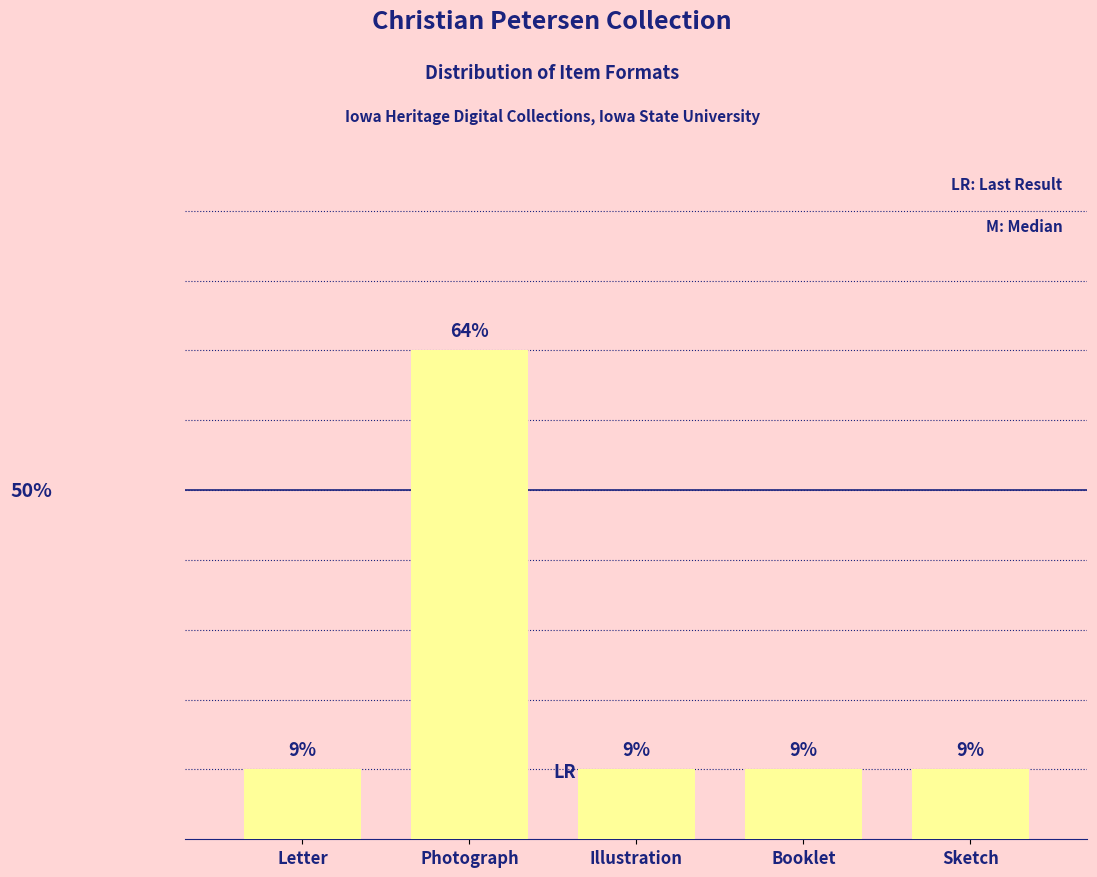

The chart shows a value of 1 at Illustration. True or false?

True